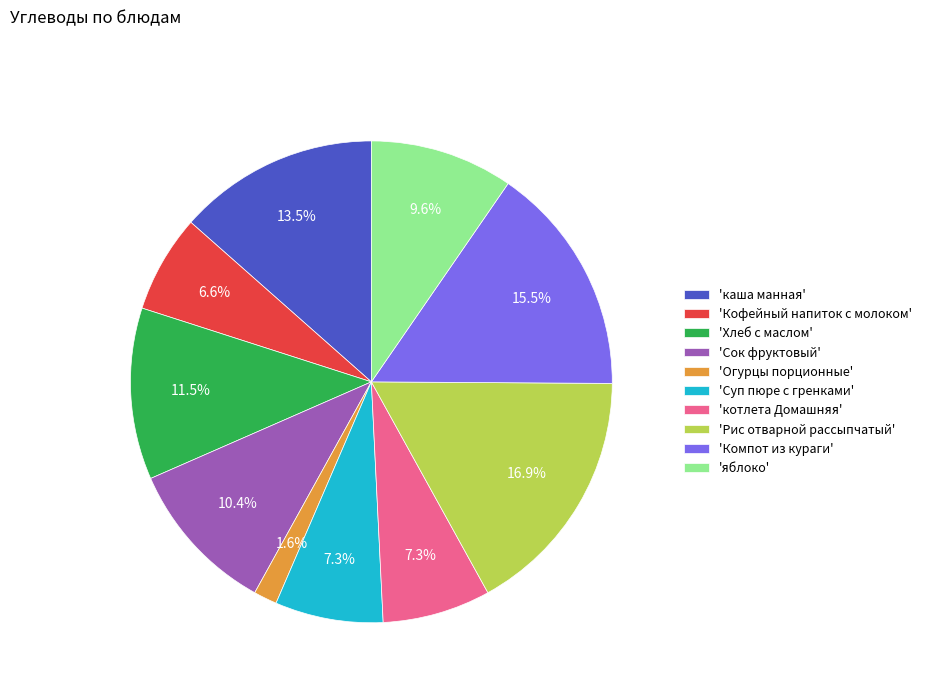

How many slices are in this pie chart?

10